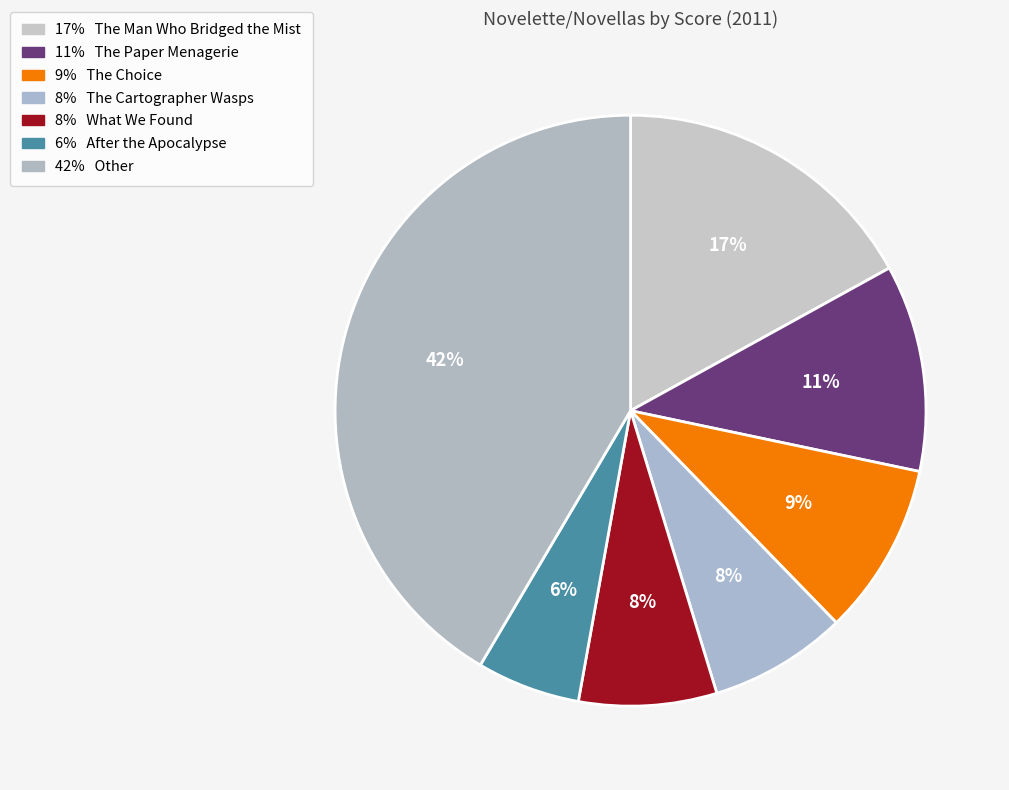

To the nearest percent, what is the difference between the largest and smallest slice percentages?

36%